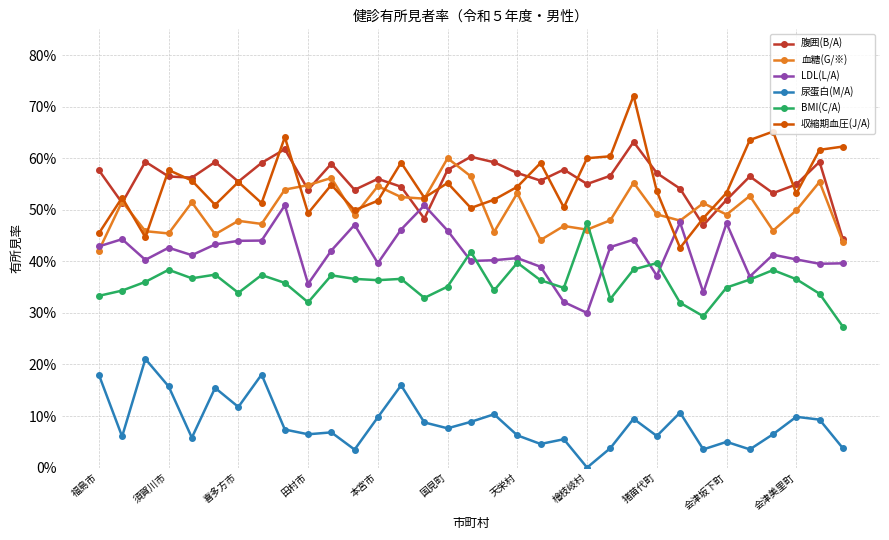

Reading left to right, what are all the values shown in this chart?

腹囲(B/A): 0.6	0.5	0.6	0.6	0.6	0.6	0.6	0.6	0.6	0.5	0.6	0.5	0.6	0.5	0.5	0.6	0.6	0.6	0.6	0.6	0.6	0.6	0.6	0.6	0.6	0.5	0.5	0.5	0.6	0.5	0.5	0.6	0.4
血糖(G/※): 0.4	0.5	0.5	0.5	0.5	0.5	0.5	0.5	0.5	0.5	0.6	0.5	0.5	0.5	0.5	0.6	0.6	0.5	0.5	0.4	0.5	0.5	0.5	0.6	0.5	0.5	0.5	0.5	0.5	0.5	0.5	0.6	0.4
LDL(L/A): 0.4	0.4	0.4	0.4	0.4	0.4	0.4	0.4	0.5	0.4	0.4	0.5	0.4	0.5	0.5	0.5	0.4	0.4	0.4	0.4	0.3	0.3	0.4	0.4	0.4	0.5	0.3	0.5	0.4	0.4	0.4	0.4	0.4
尿蛋白(M/A): 0.2	0.1	0.2	0.2	0.1	0.2	0.1	0.2	0.1	0.1	0.1	0.0	0.1	0.2	0.1	0.1	0.1	0.1	0.1	0.0	0.1	0.0	0.0	0.1	0.1	0.1	0.0	0.0	0.0	0.1	0.1	0.1	0.0
BMI(C/A): 0.3	0.3	0.4	0.4	0.4	0.4	0.3	0.4	0.4	0.3	0.4	0.4	0.4	0.4	0.3	0.4	0.4	0.3	0.4	0.4	0.3	0.5	0.3	0.4	0.4	0.3	0.3	0.3	0.4	0.4	0.4	0.3	0.3
収縮期血圧(J/A): 0.5	0.5	0.4	0.6	0.6	0.5	0.6	0.5	0.6	0.5	0.5	0.5	0.5	0.6	0.5	0.6	0.5	0.5	0.5	0.6	0.5	0.6	0.6	0.7	0.5	0.4	0.5	0.5	0.6	0.7	0.5	0.6	0.6